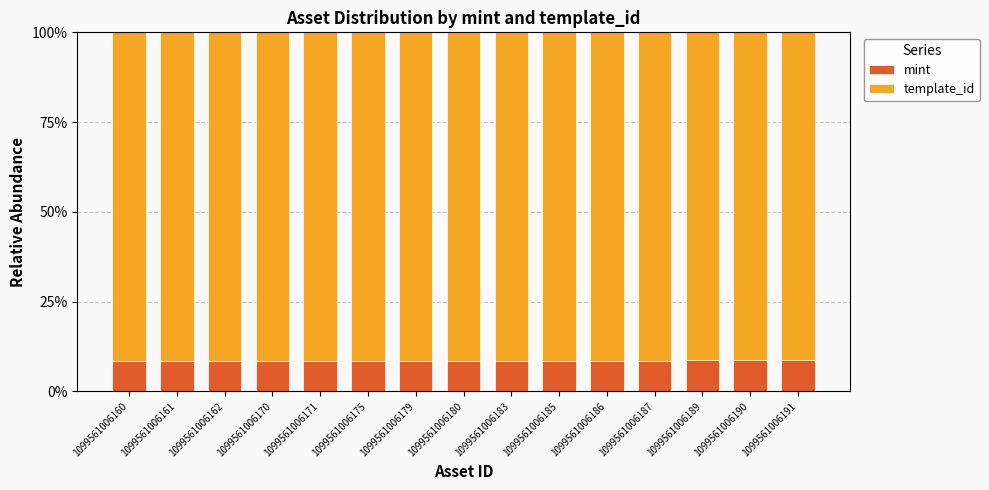

Is it true that mint equals 12.5 at 1099561006170?

False